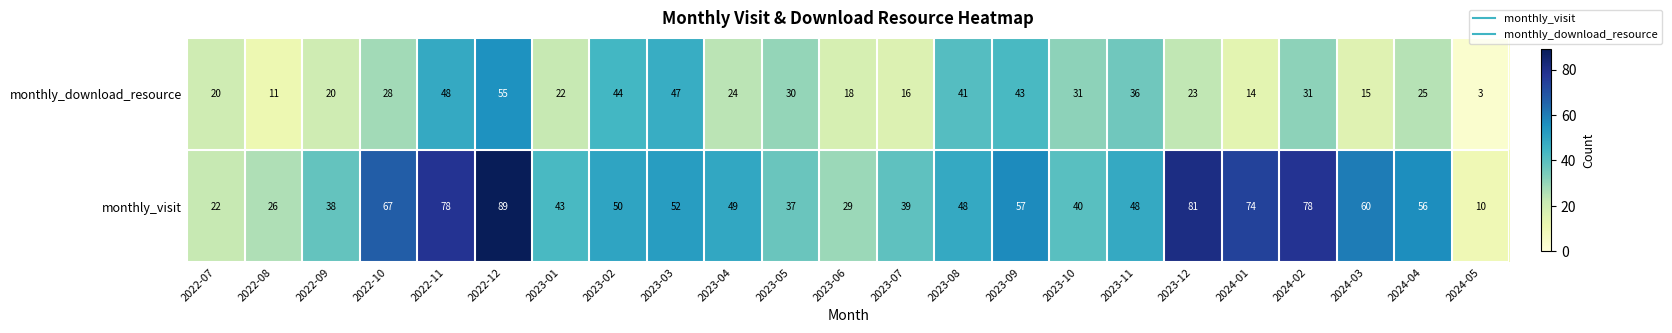

Which series has the largest total across all categories?

monthly_visit